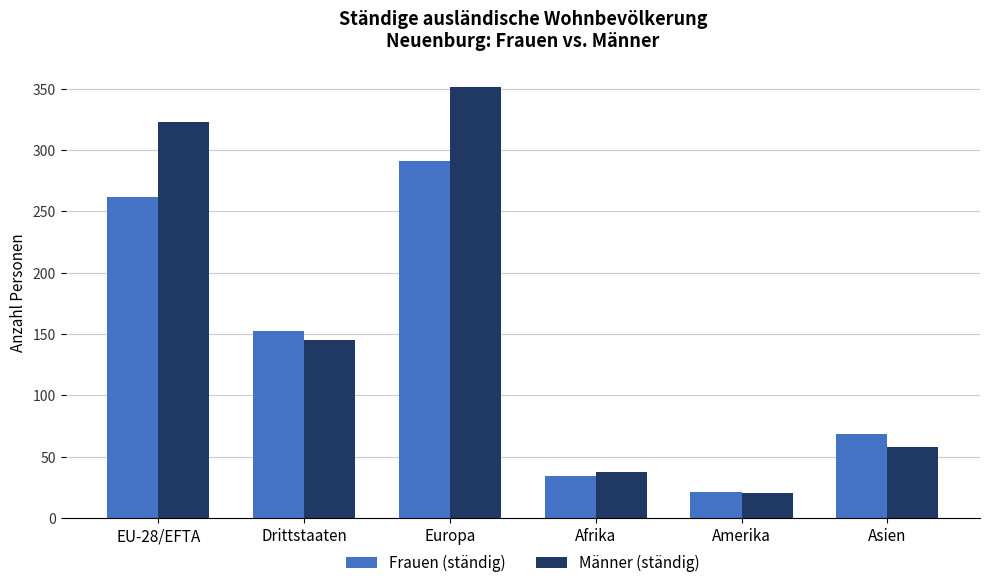

What is the approximate value of Männer (ständig) at Asien?

58